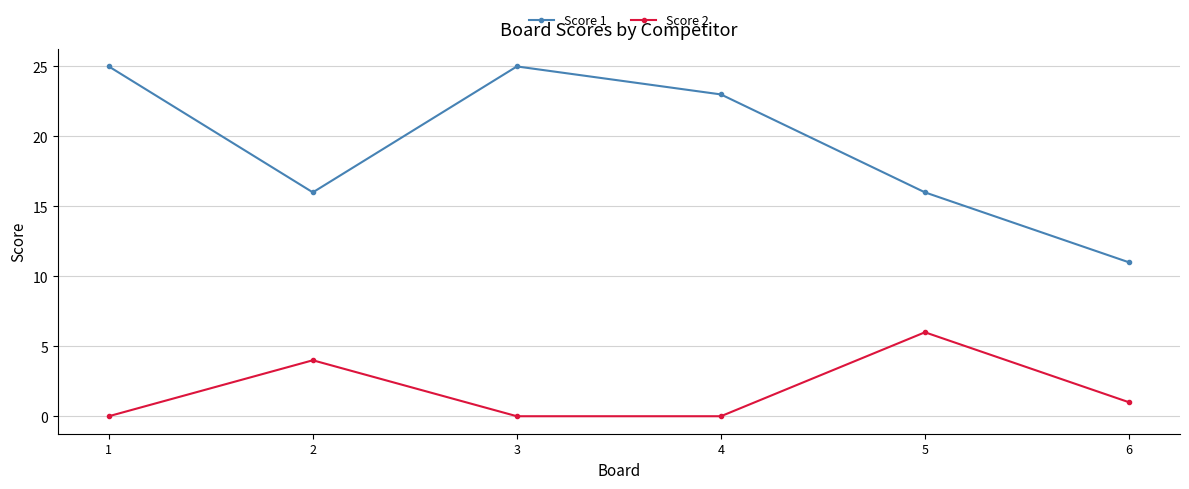

What is the value of the Score 2 point at the 6th from the left?

1